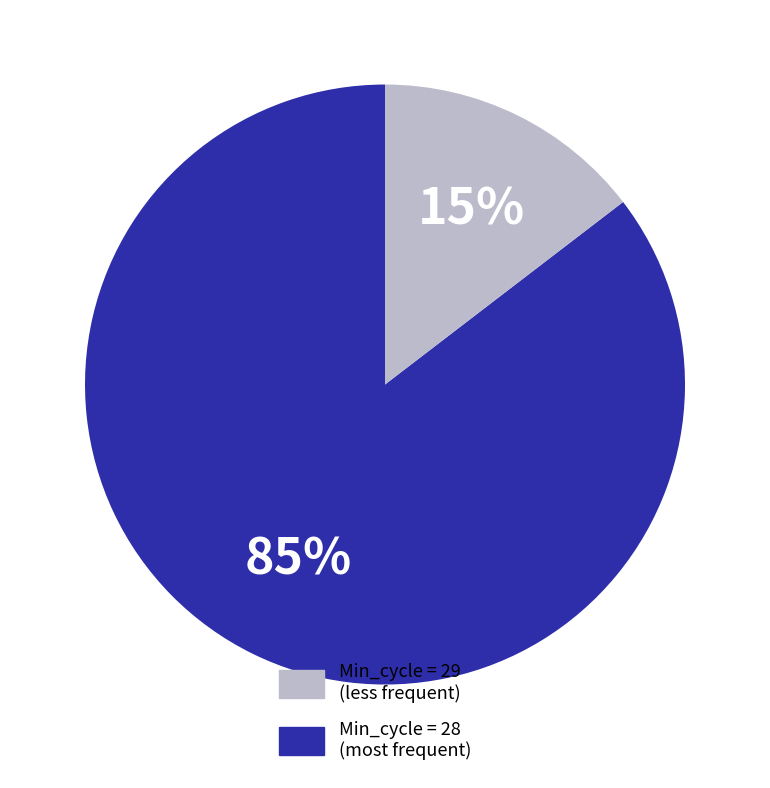

What is the majority slice?

Min_cycle = 29 (less frequent)